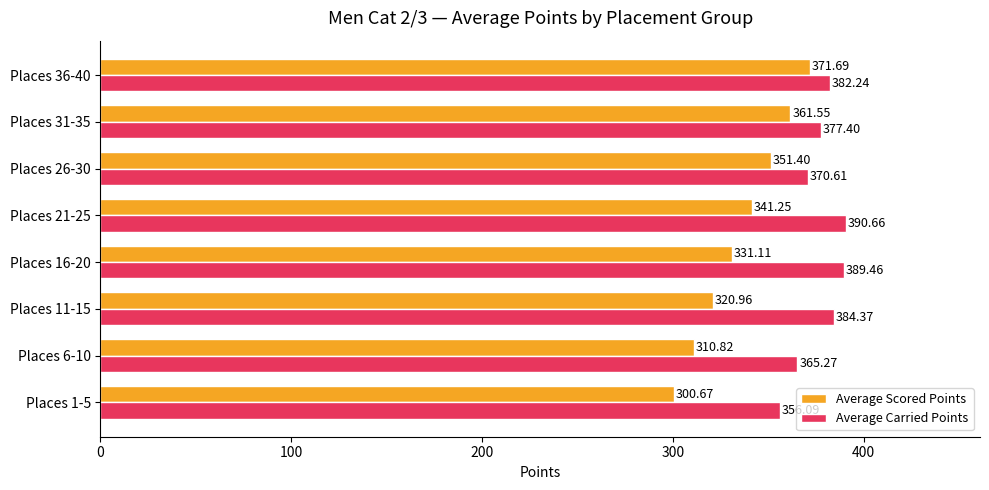

Between Places 21-25 and Places 36-40, which series saw the biggest shift?

Average Scored Points